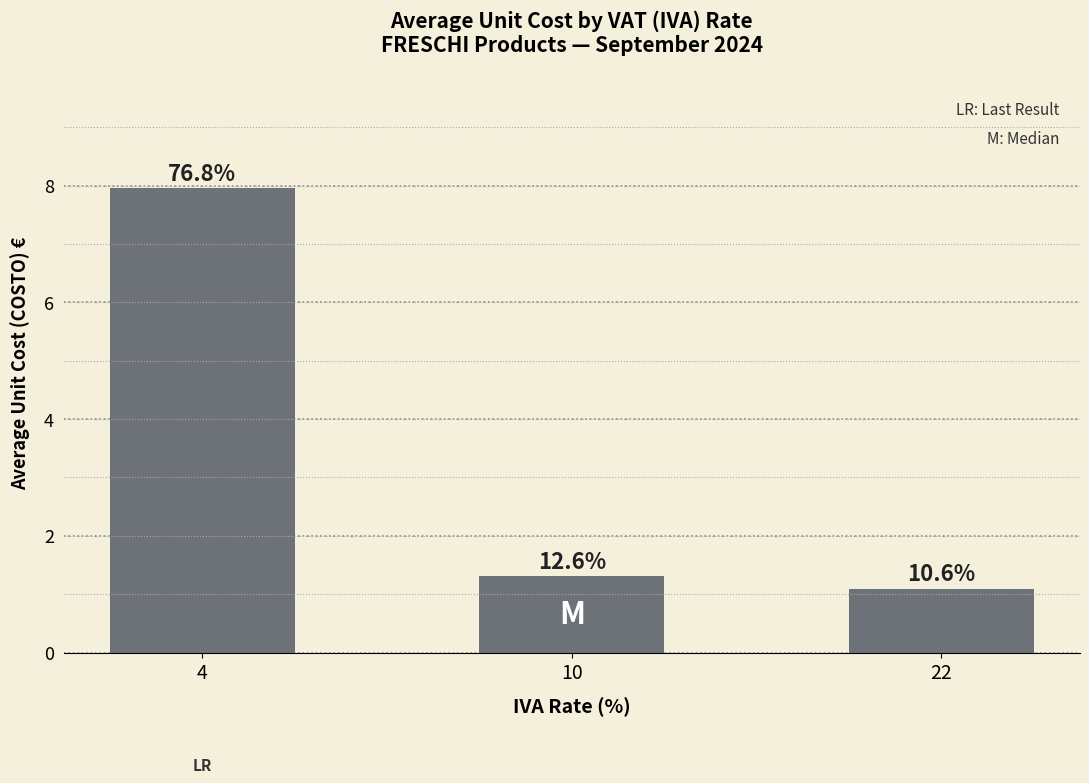

How many bars are there in total?

3